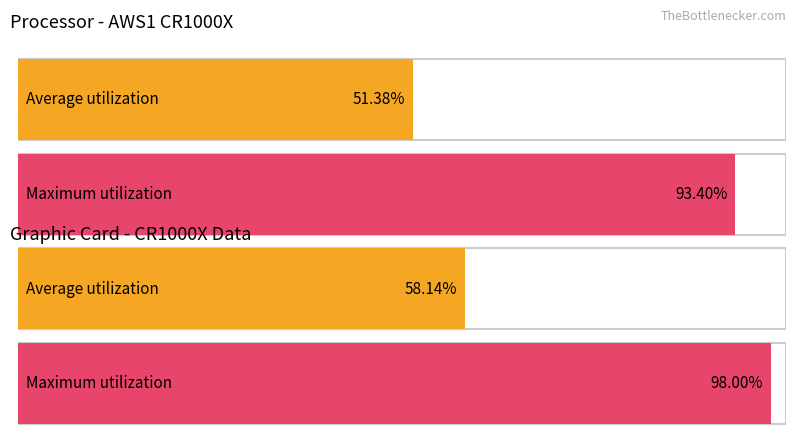

What are all the series names shown in the legend?

Average utilization, Maximum utilization